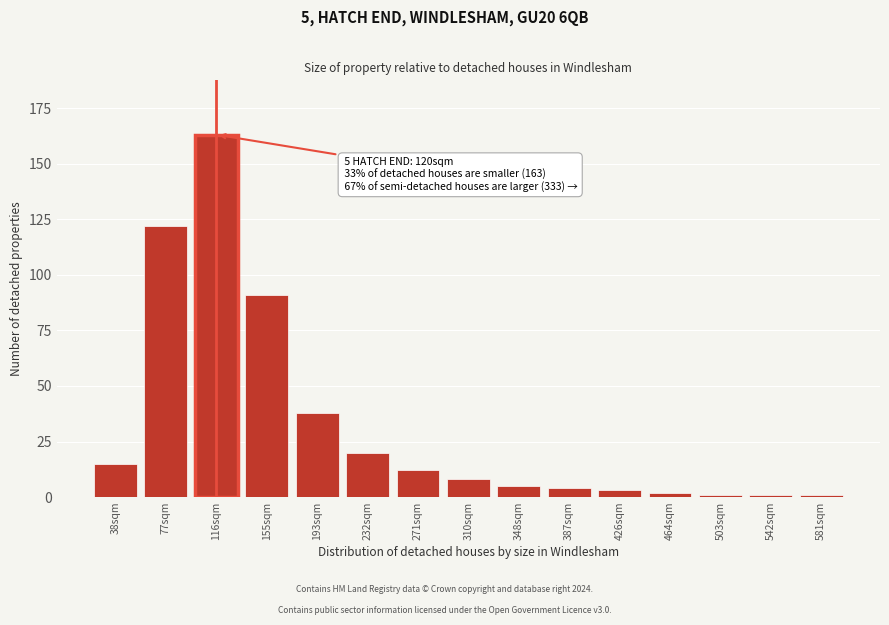

Reading left to right, transcribe all the data shown in this chart.

15	122	163	91	38	20	12	8	5	4	3	2	1	1	1